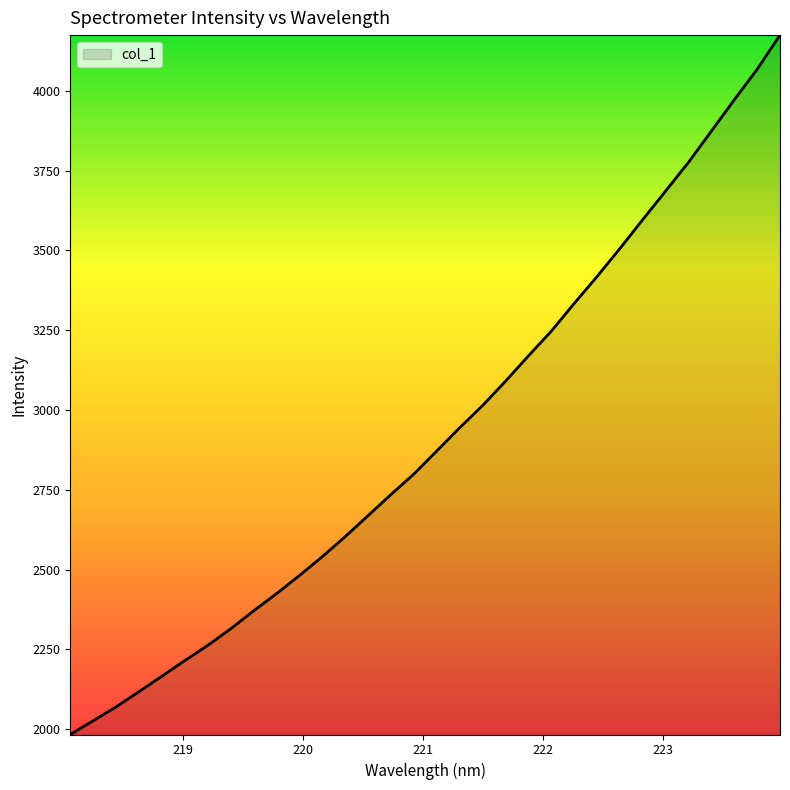

What is the smallest value displayed?

1982.9